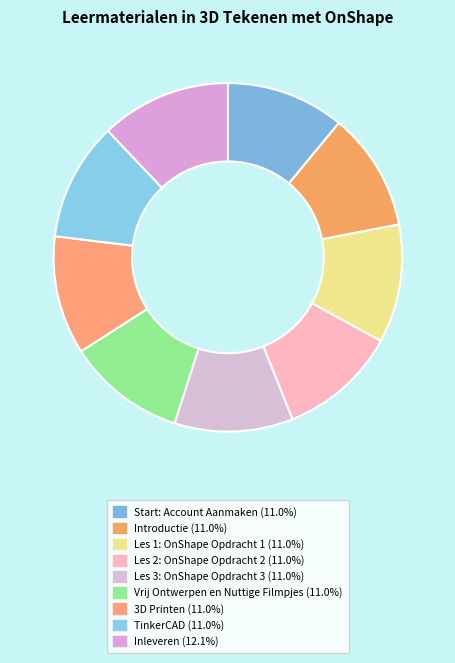

How many slices are in this pie chart?

9